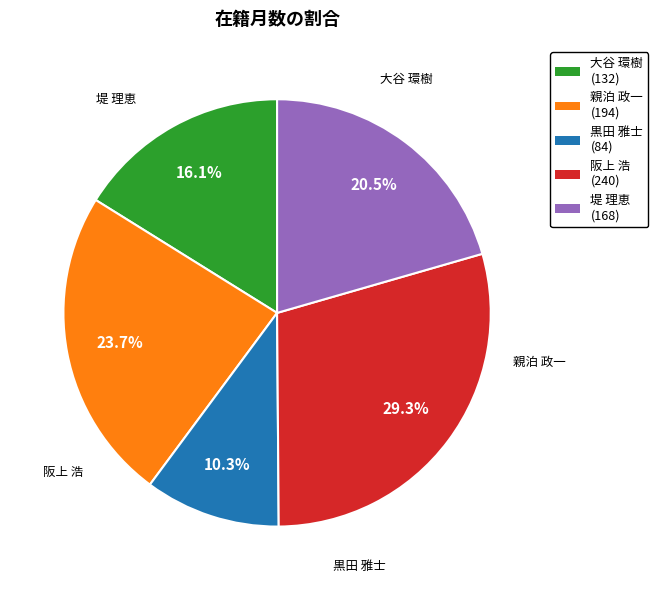

Which category has the smallest portion of the pie?

黒田 雅士